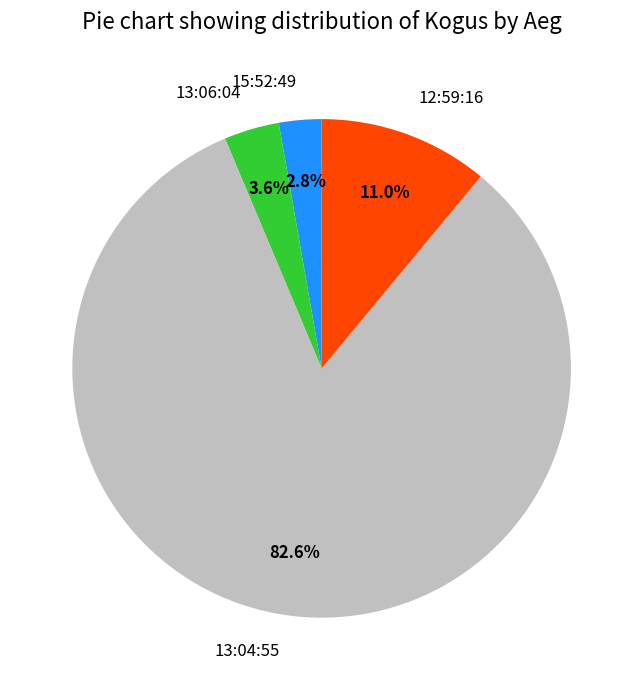

Between 13:06:04 and 15:52:49, which is larger?

13:06:04